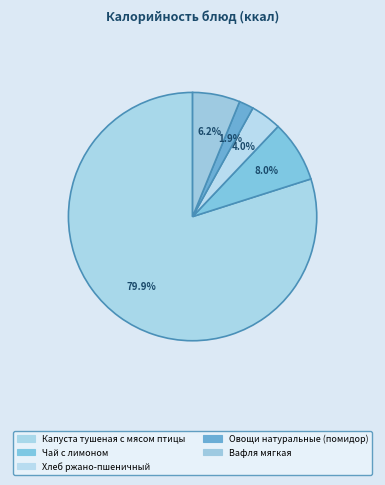

How many slices are in this pie chart?

5